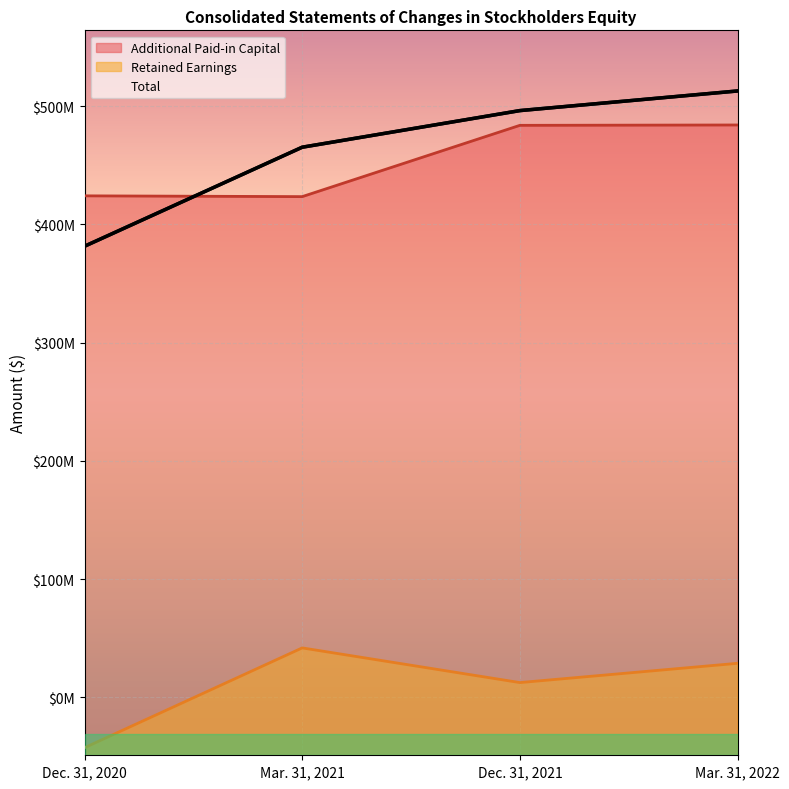

How many interior local valleys does the Retained Earnings series have?

1